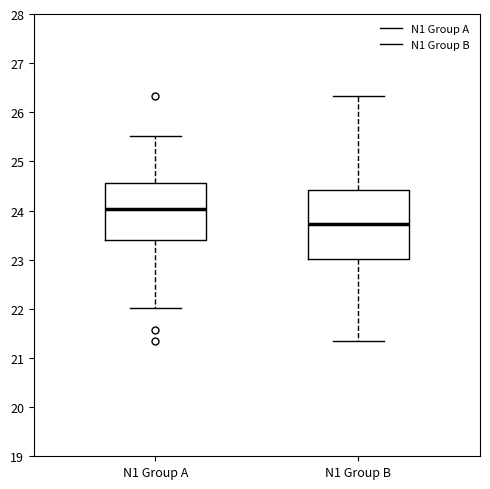

Reading left to right, read every box against the y-axis: the position of its median line, the range the box covers, and the ends of its whiskers. The values are not printed on the chart, so give them approximately, as read against the axis.

N1 Group A: median 24.0, box 23.4 to 24.6, whiskers 22.0 to 25.5
N1 Group B: median 23.7, box 23.0 to 24.4, whiskers 21.3 to 26.3